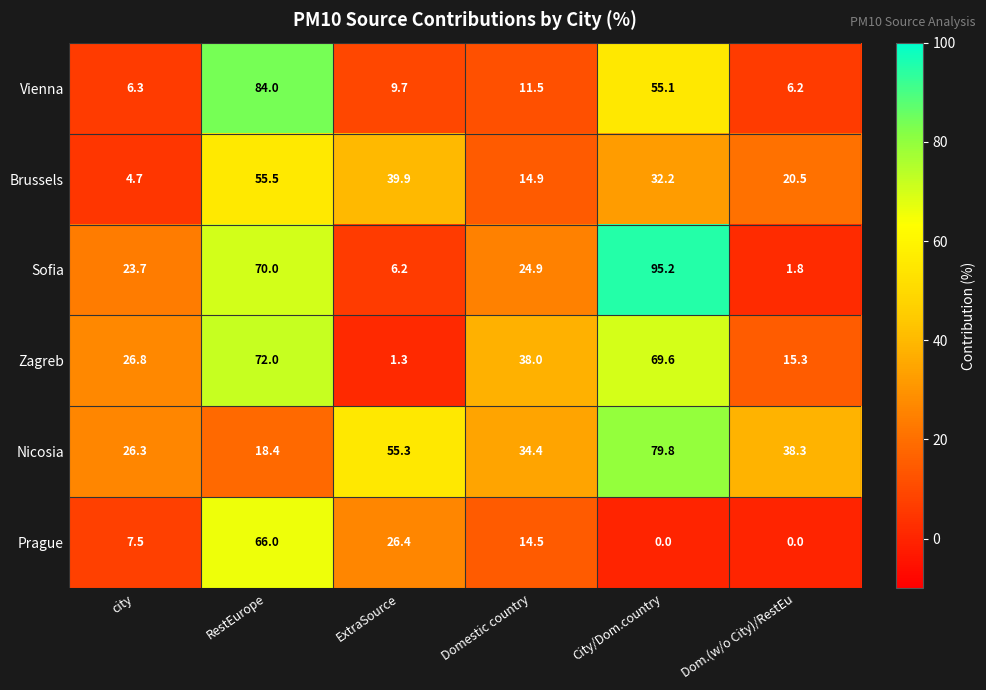

The Zagreb series shows 38.0 at Domestic country. True or false?

True